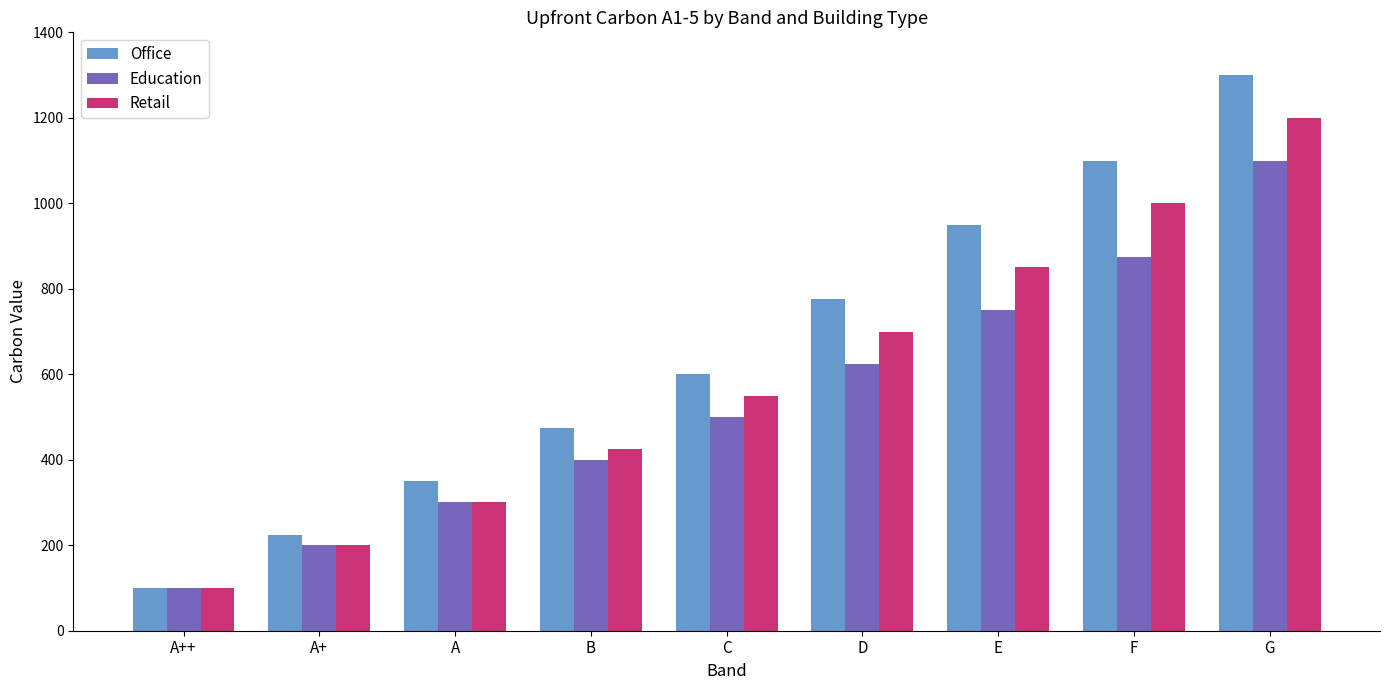

Read the Office value at A.

350